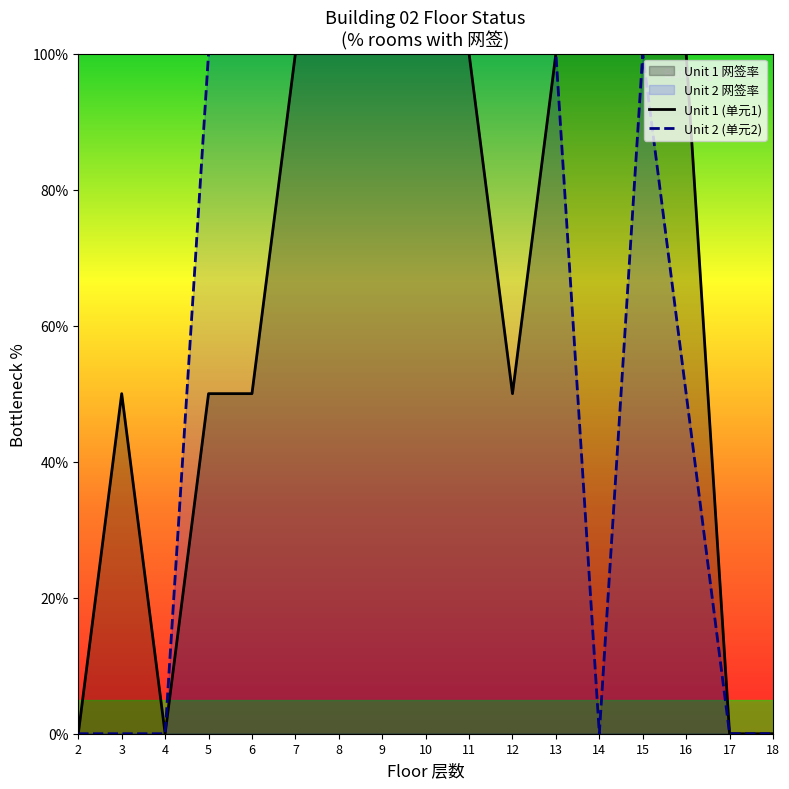

True or false: Unit 1 (单元1) has a value of 30 at 12.

False